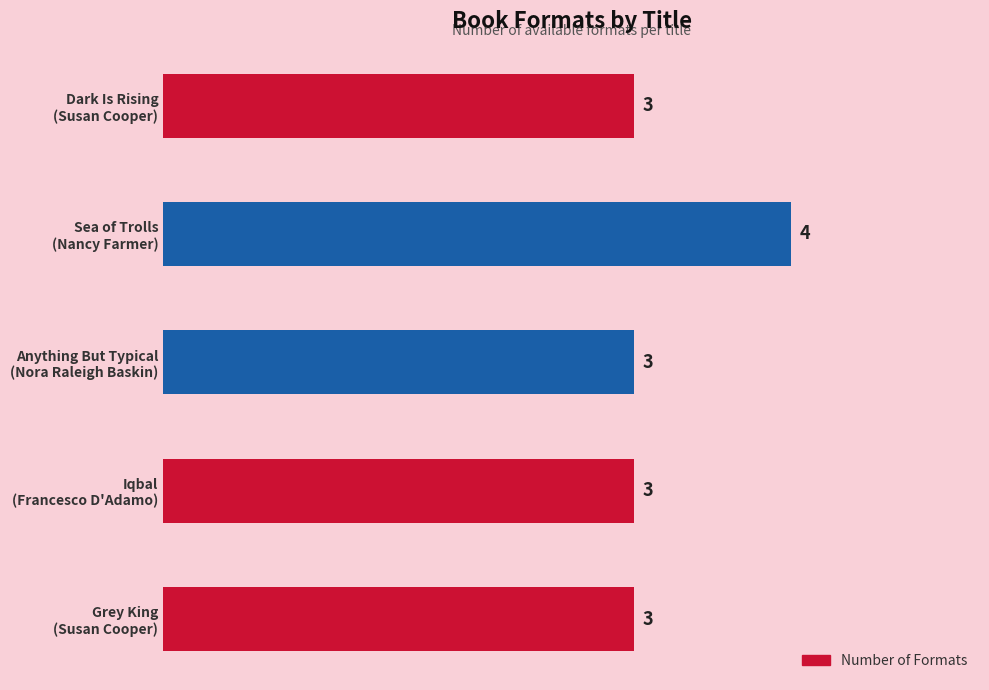

What is the value of the 2nd bar from the top?

4